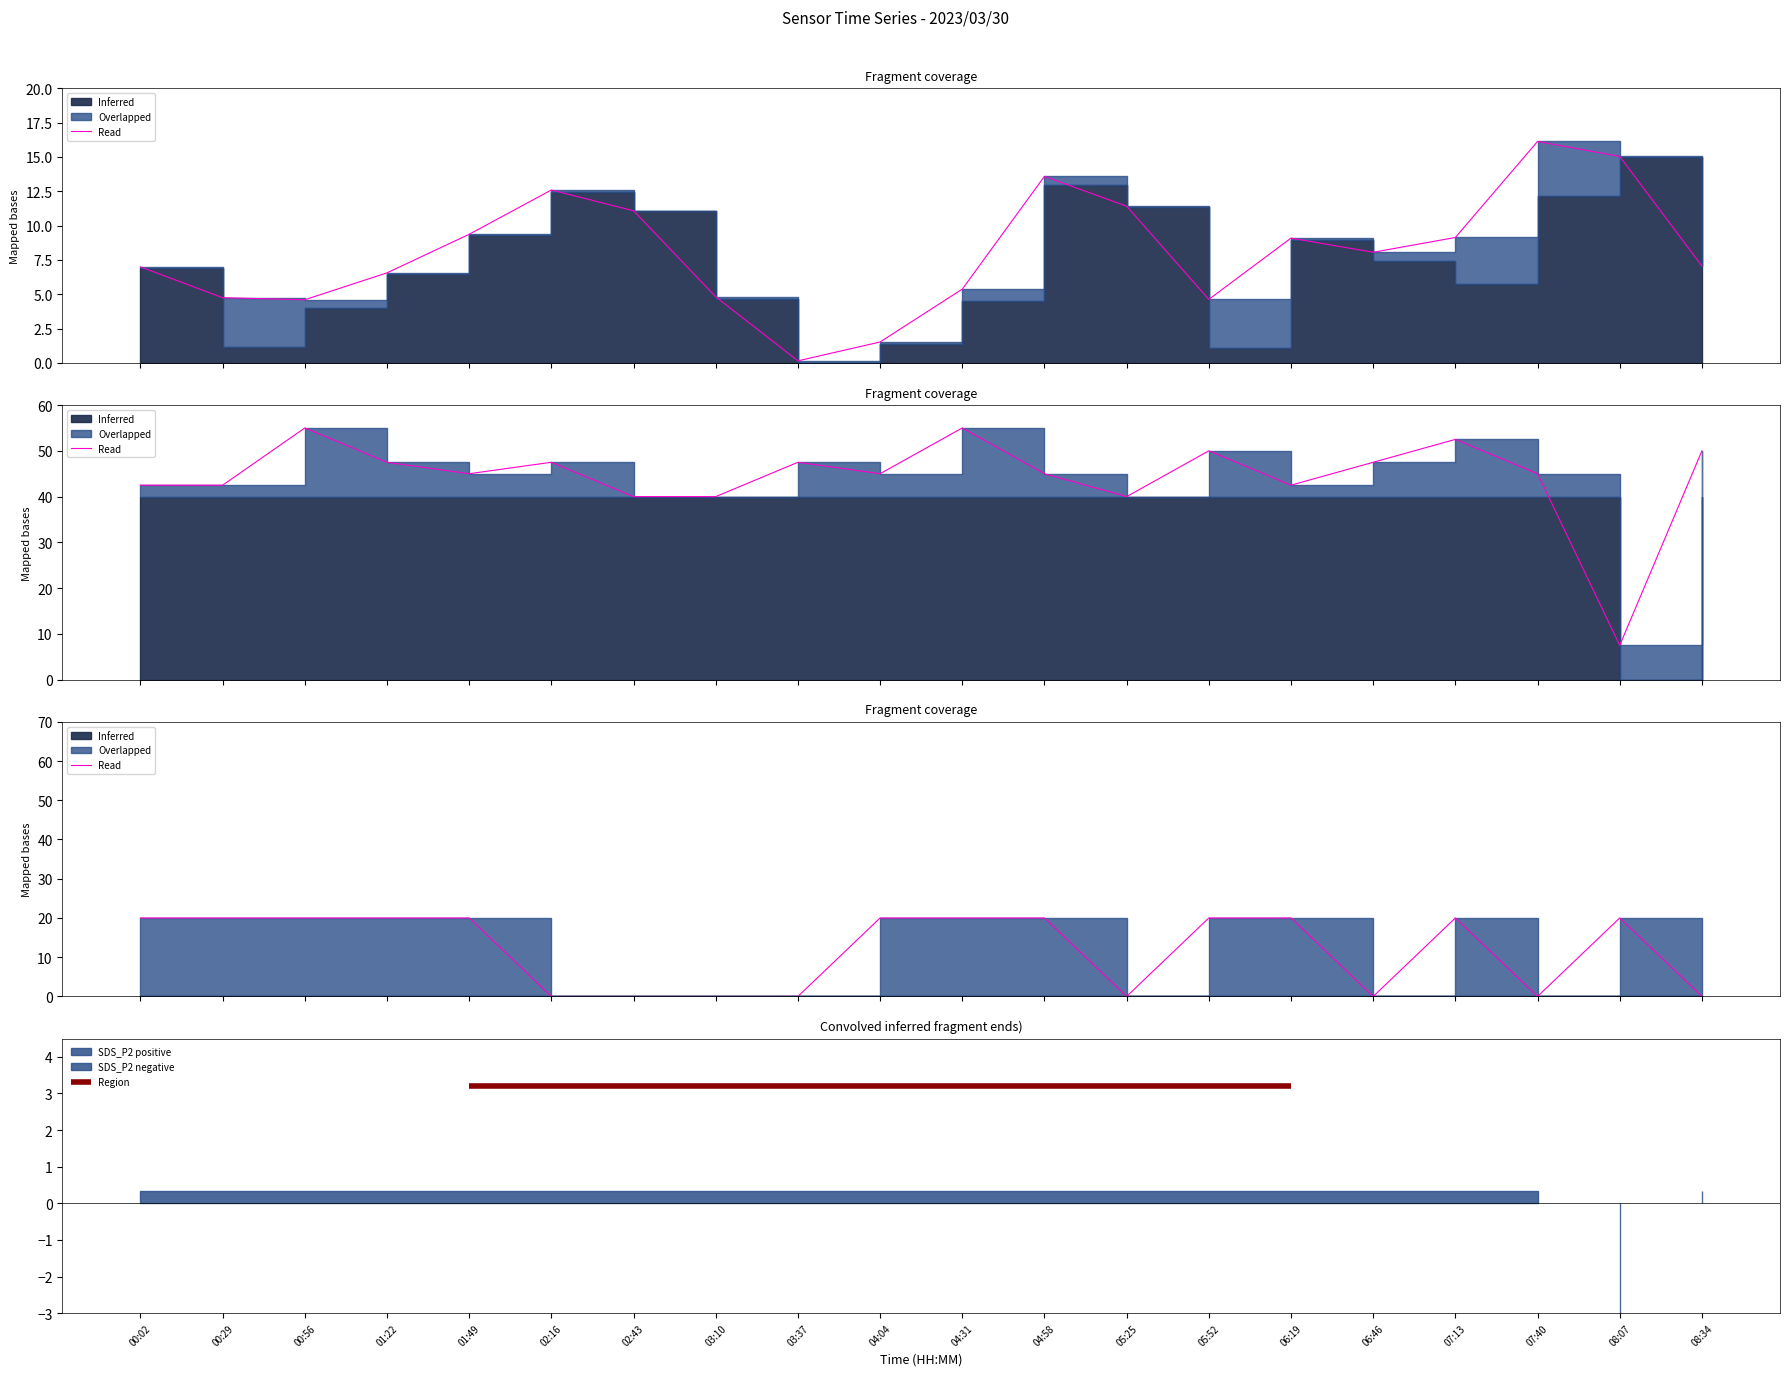

What is the spread (max minus min) of values at 04:31?

14.6